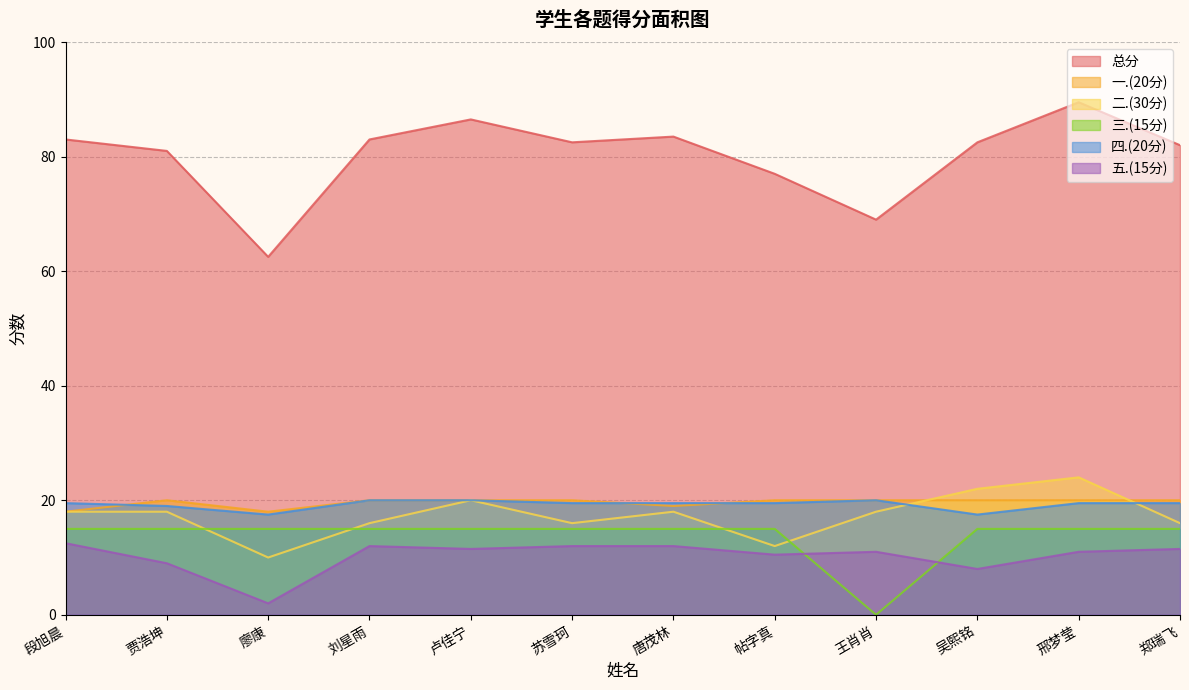

List the series in order of their peak value, lowest first.

五.(15分), 三.(15分), 一.(20分), 四.(20分), 二.(30分), 总分